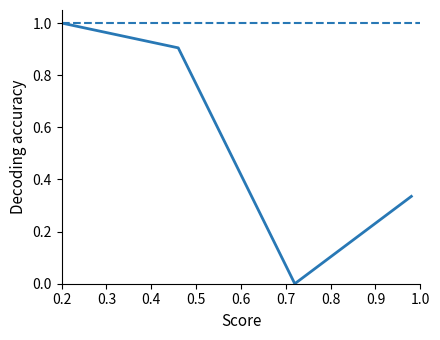

What is the difference between the second highest and minimum values?

0.9